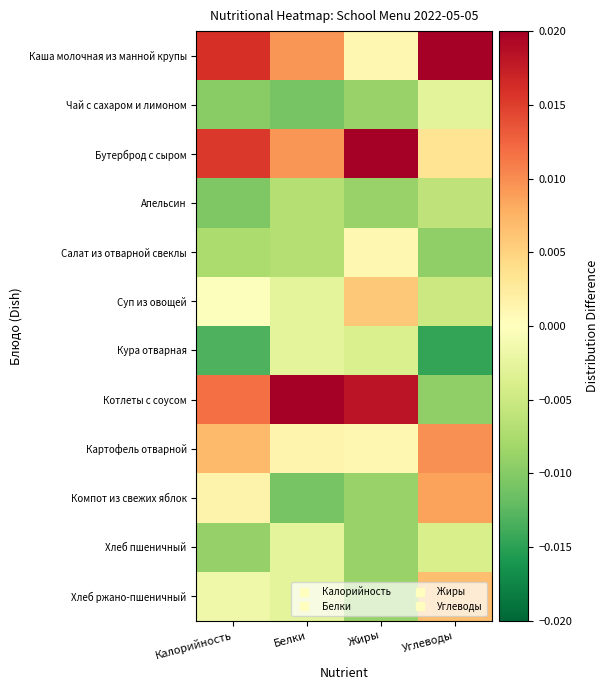

List the series in order of their peak value, lowest first.

Апельсин, Чай с сахаром и лимоном, Кура отварная, Хлеб пшеничный, Салат из отварной свеклы, Суп из овощей, Хлеб ржано-пшеничный, Компот из свежих яблок, Картофель отварной, Бутерброд с сыром, Каша молочная из манной крупы, Котлеты с соусом